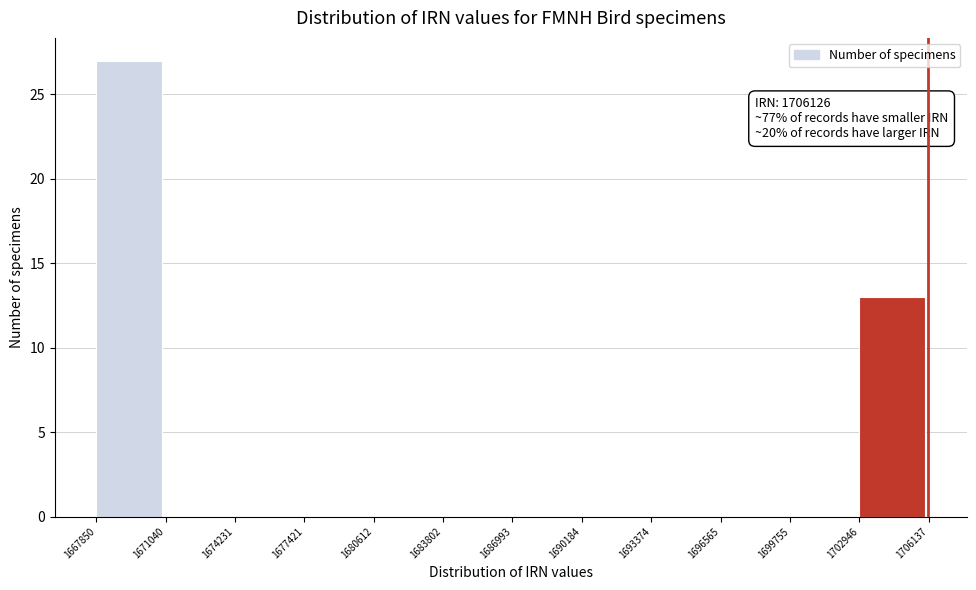

Which range on the x-axis has the tallest bar?

1667850 to 1671040